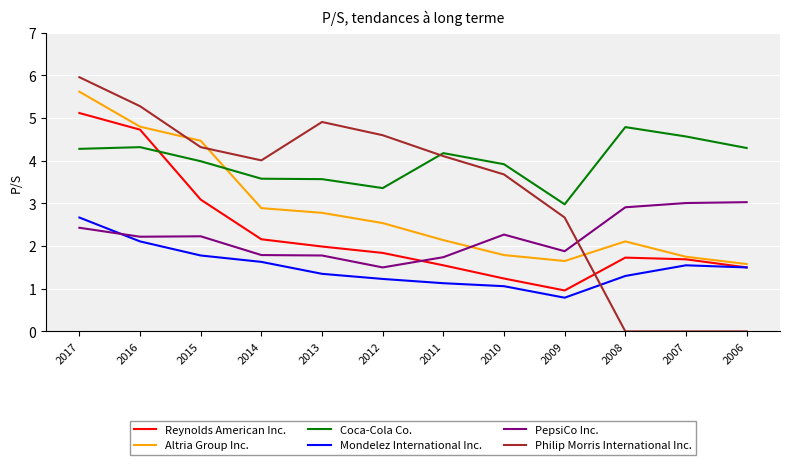

At which label does Mondelez International Inc. first exceed 1?

2017